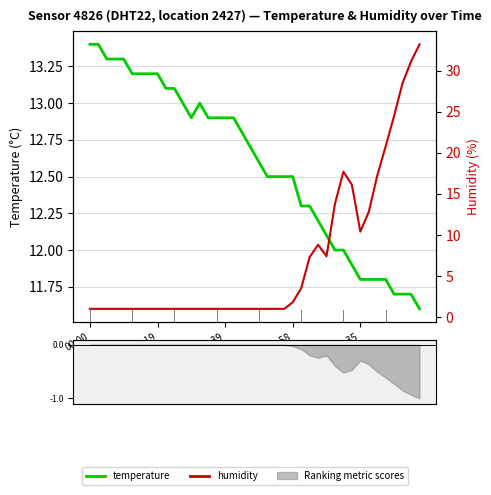

What position from the left is 9?

10